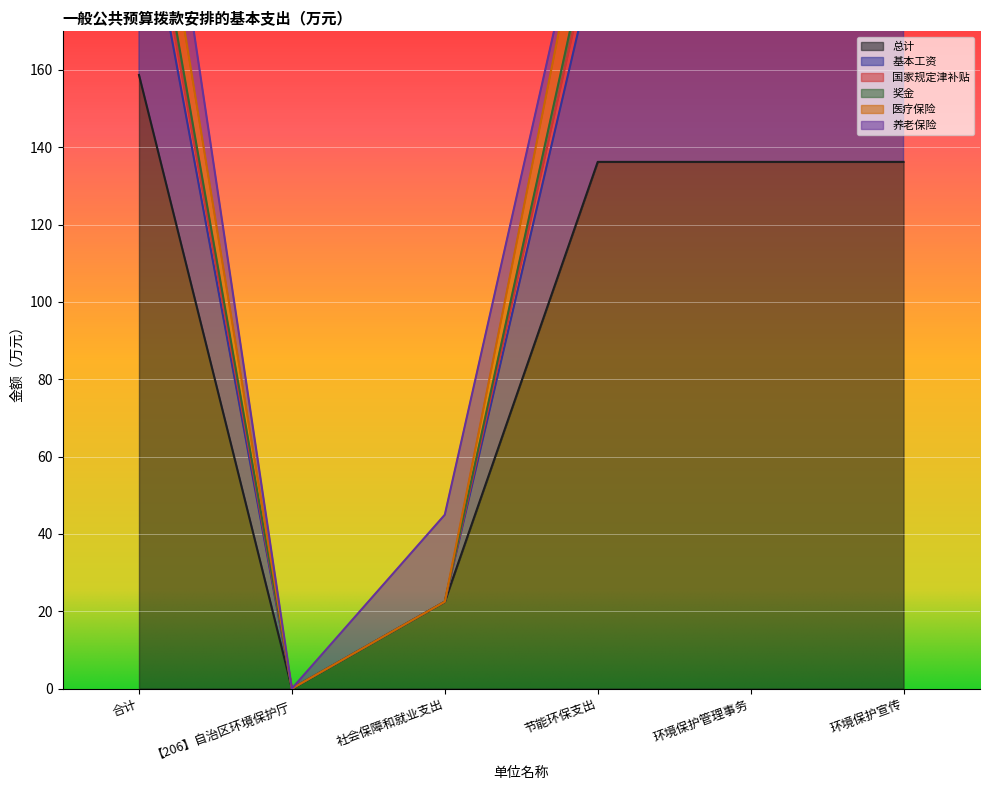

Is it true that 总计 equals 158.7 at 合计?

True